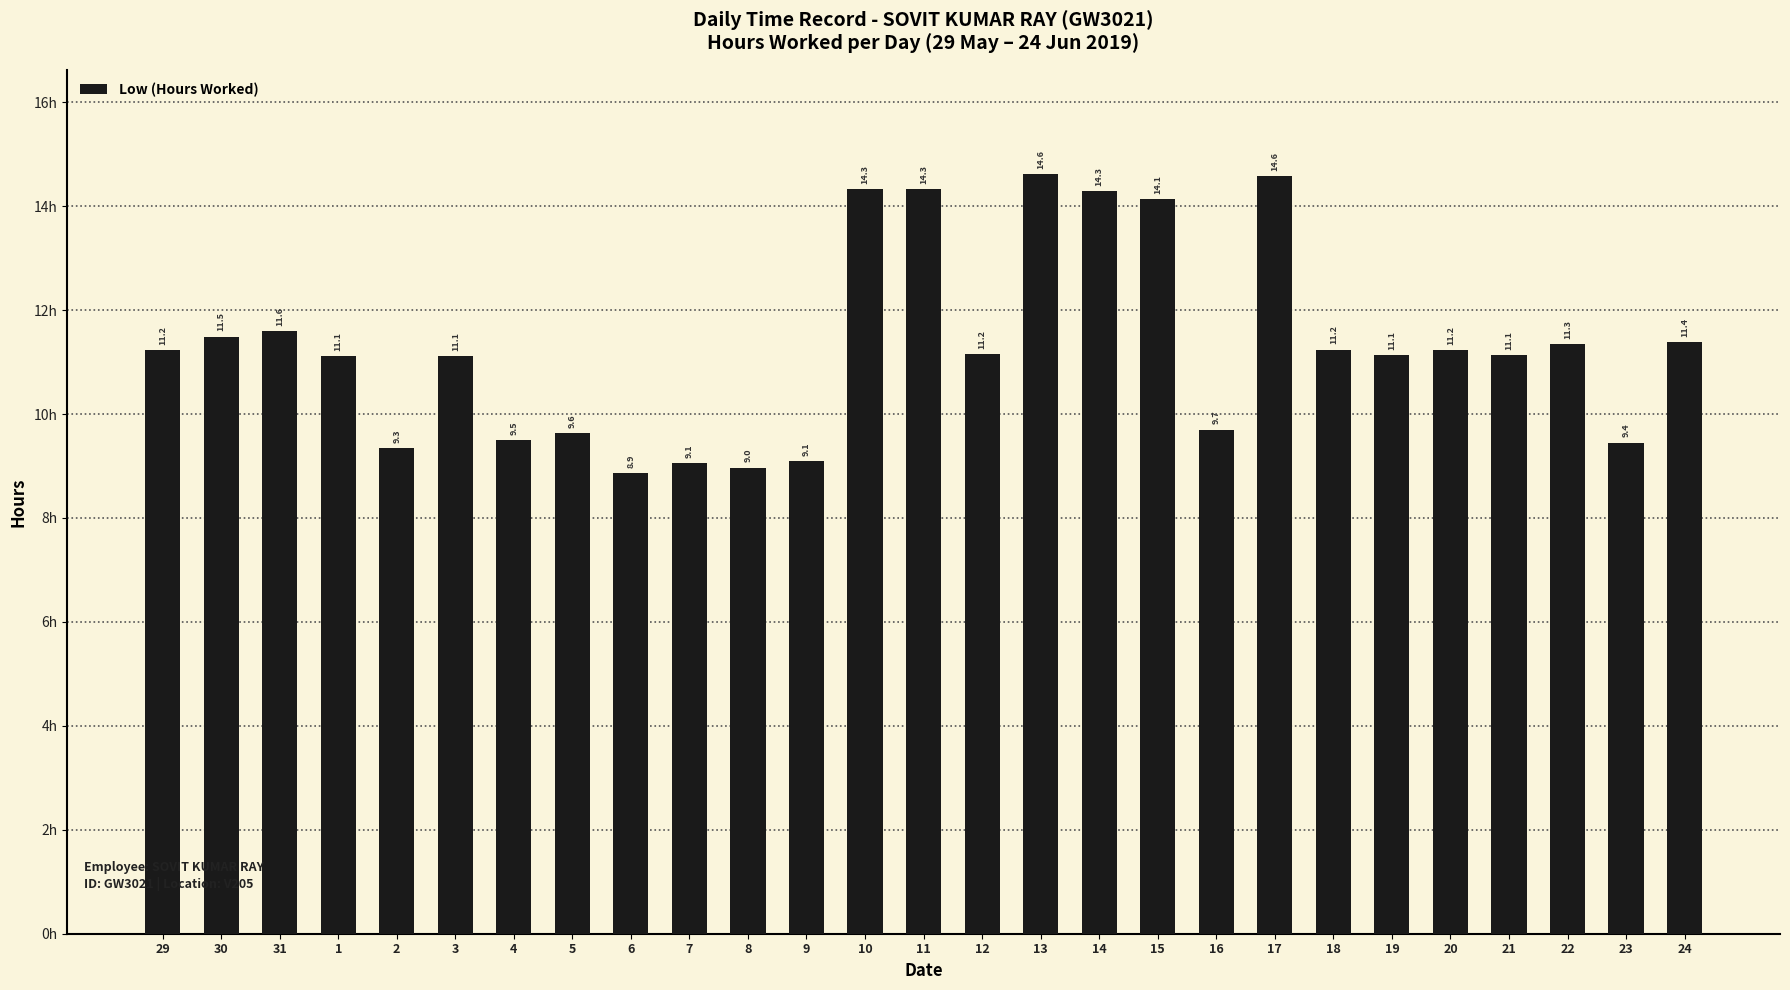

What is the average value?

11.3